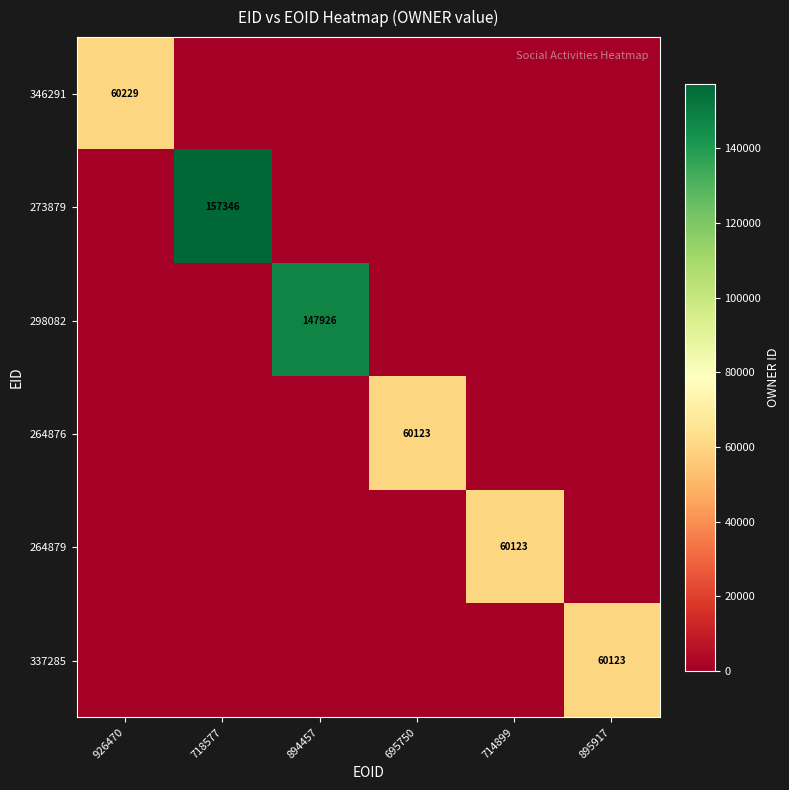

At which category is the sum across all series the highest?

718577